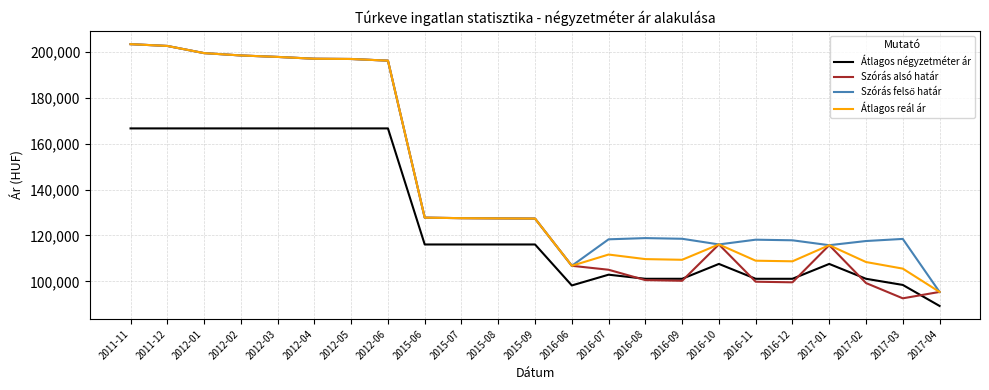

What is the smallest value displayed?

89285